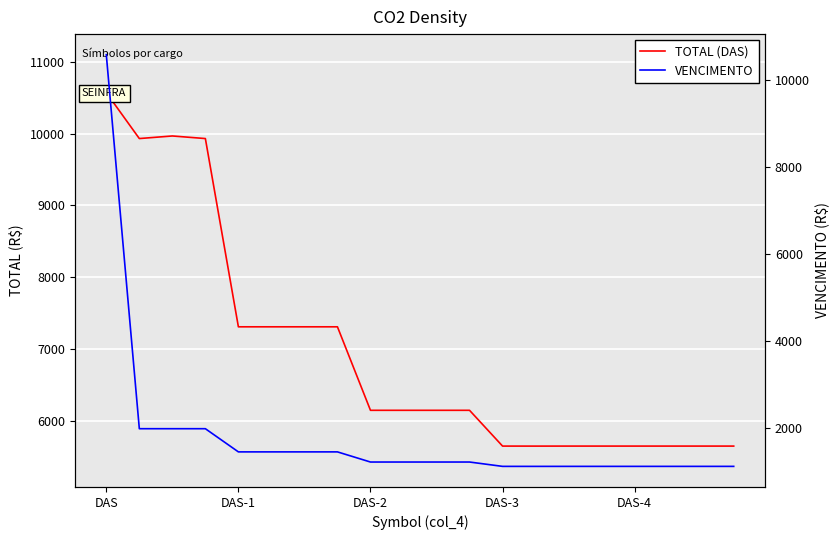

What is the difference between the maximum and minimum values in the TOTAL (DAS) series?

4922.6